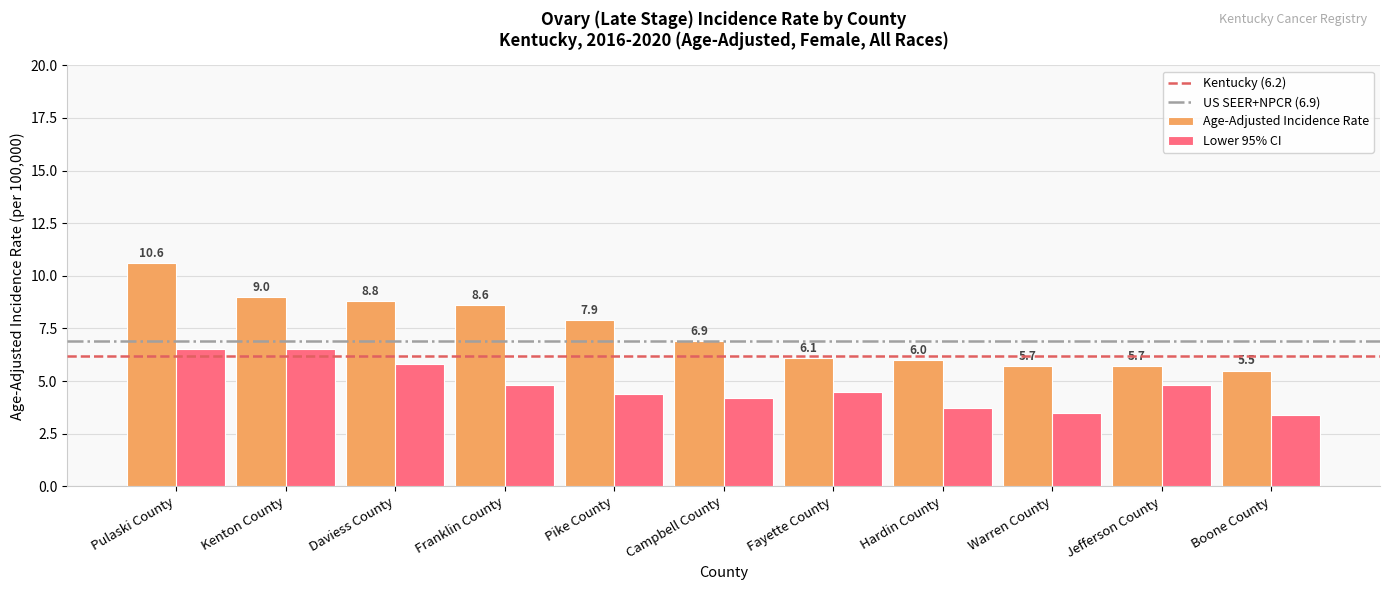

At which category does the chart reach its minimum across all series?

Boone County